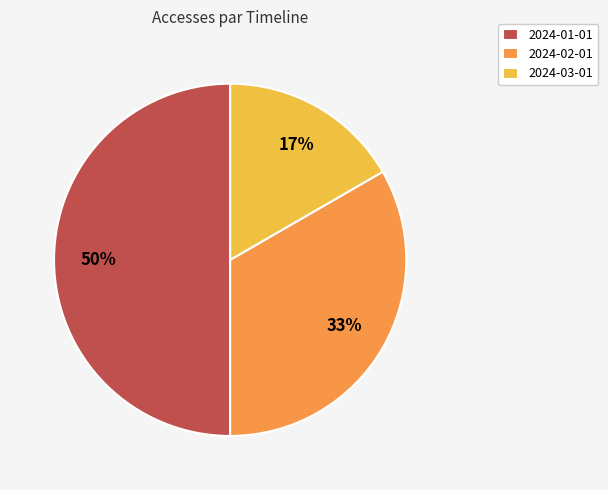

Is 2024-03-01 the majority of the pie?

No